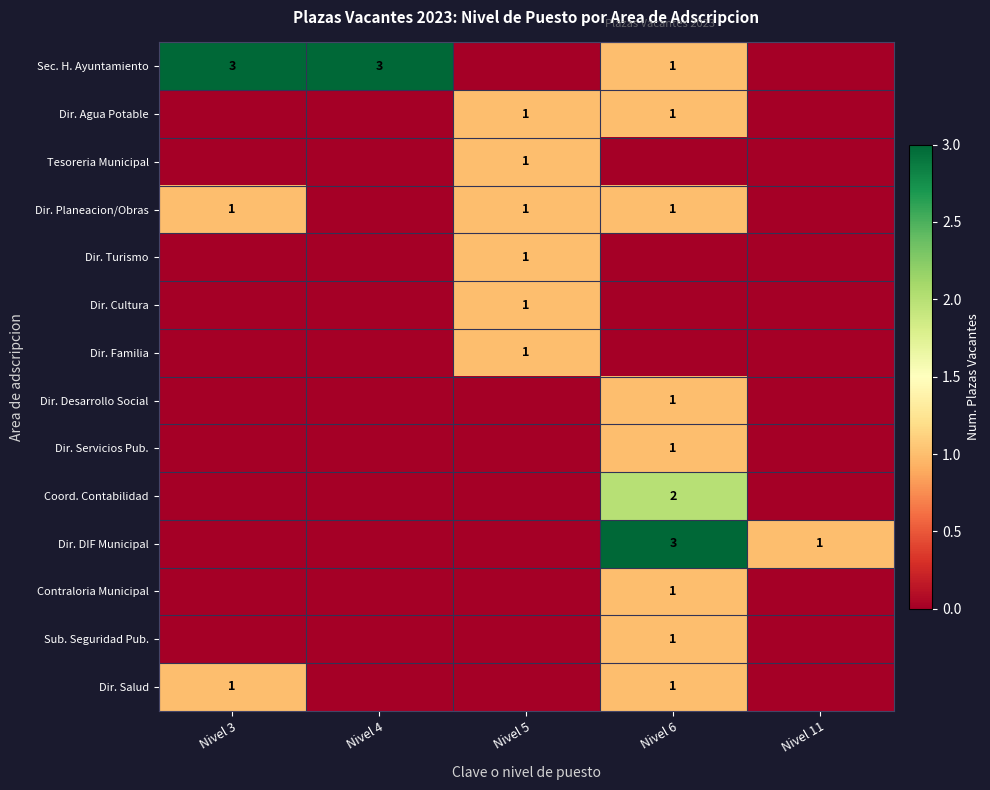

Which category has the highest value across all series?

Nivel 3